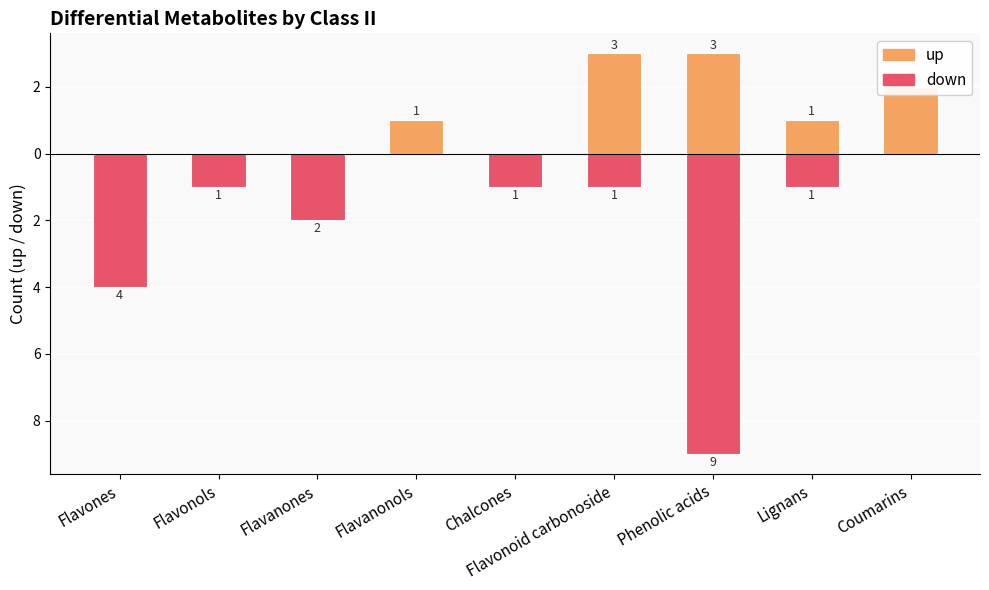

Which series has the largest range (max minus min)?

down